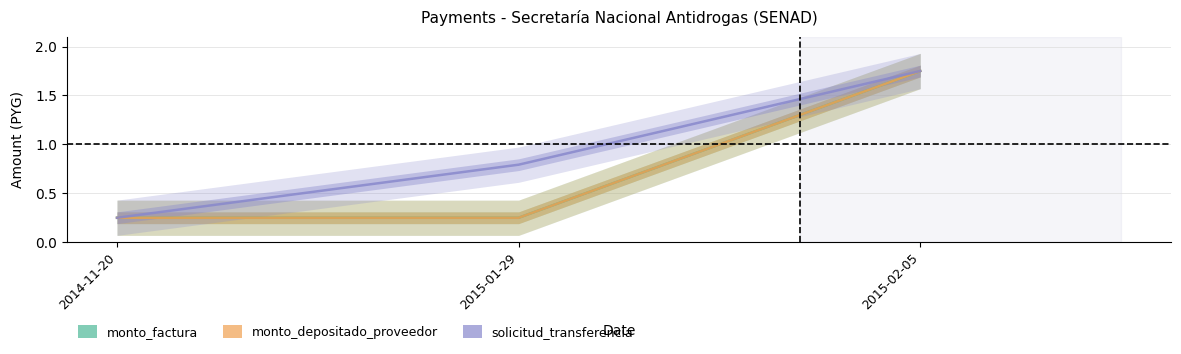

What is the difference between the maximum and second lowest values in the solicitud_transferencia series?

1.0